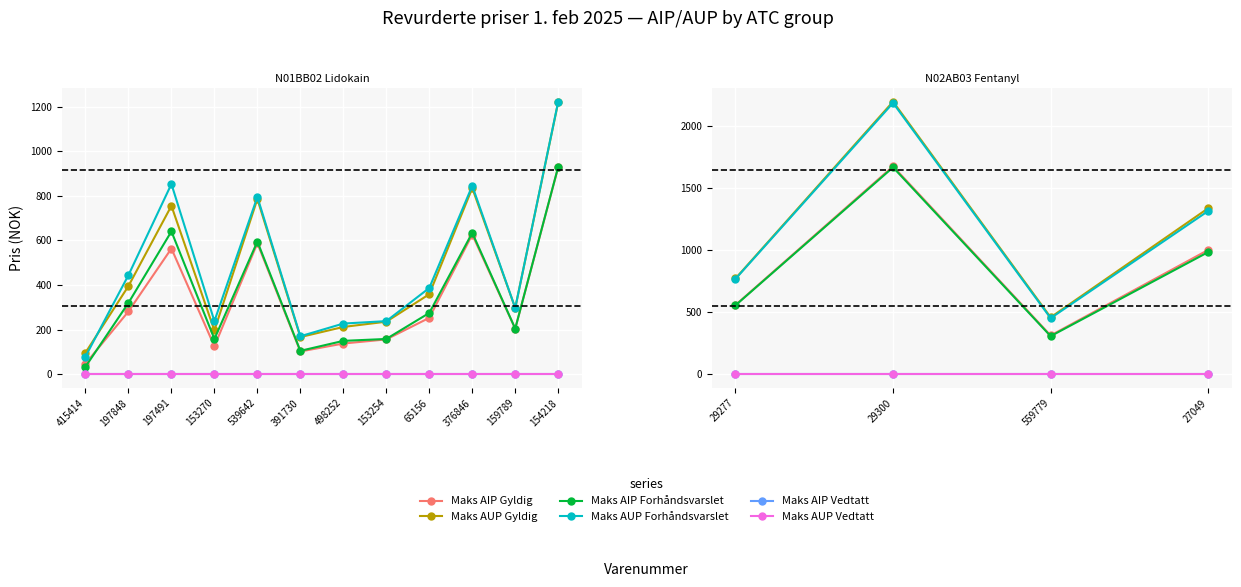

True or false: Maks AUP Vedtatt and Maks AUP Forhåndsvarslet cross at least once.

False